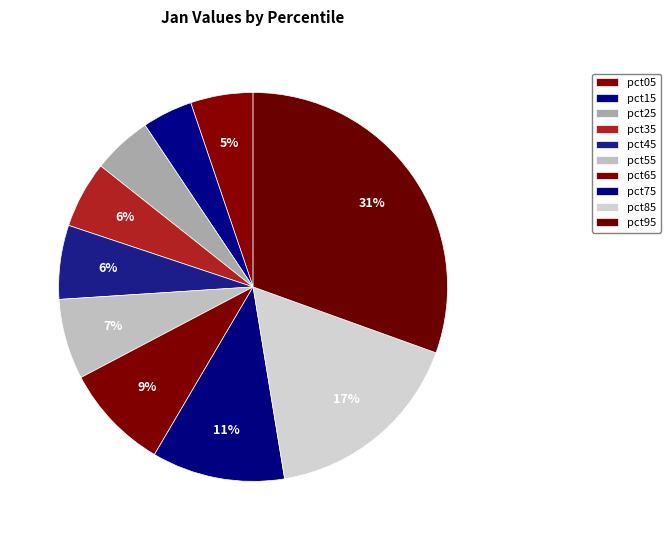

Which slice is the smallest?

pct15